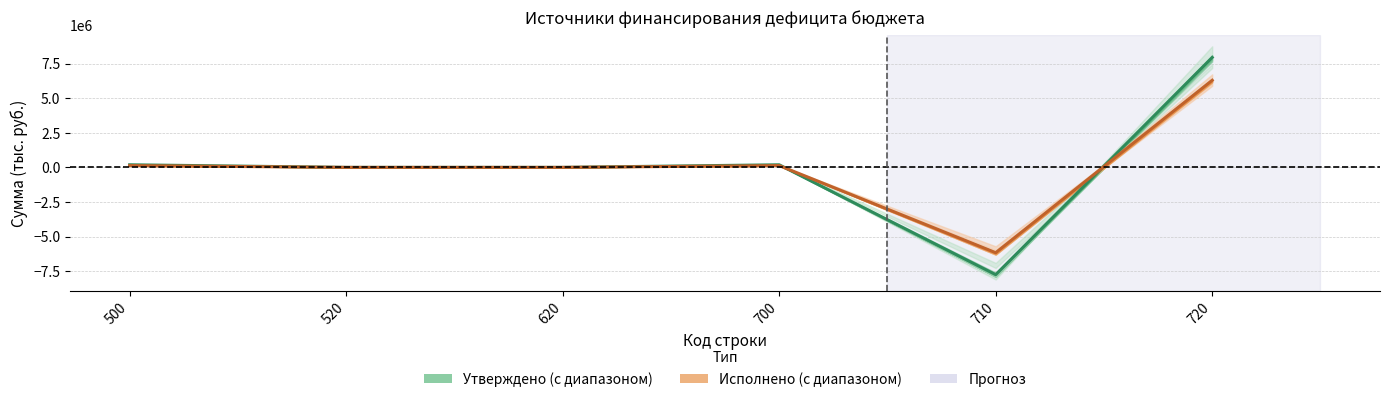

Where is Утверждено nearest to the value 94087?

520